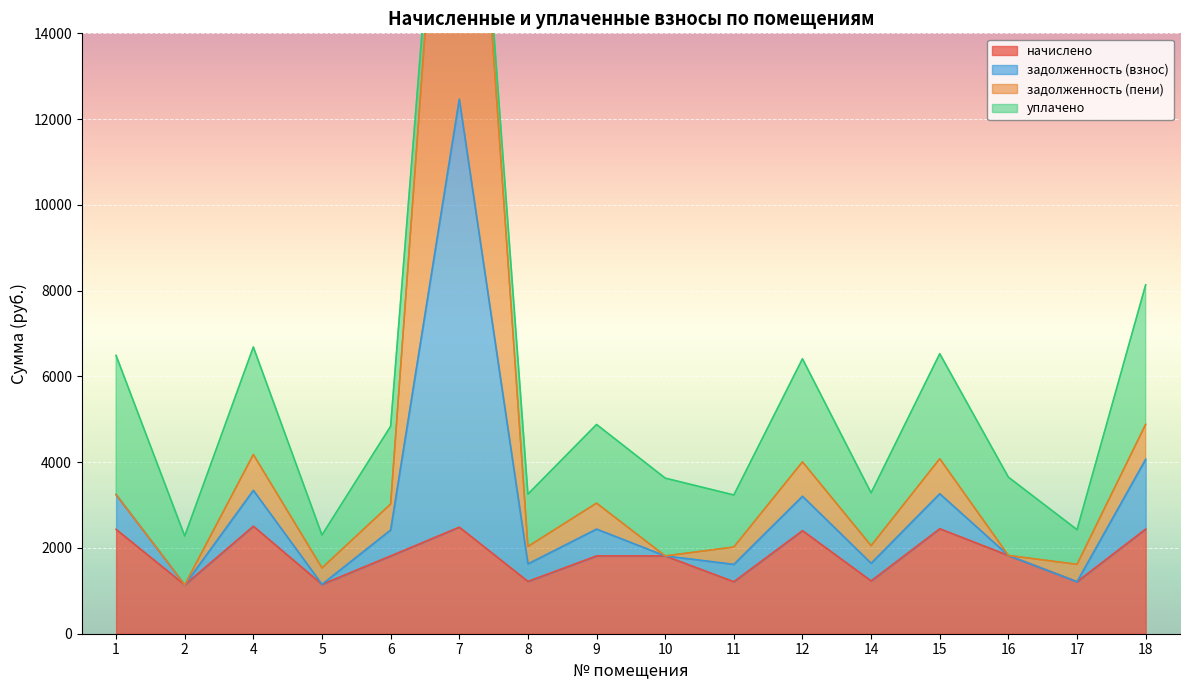

What is the lowest value of the начислено series?

1139.3